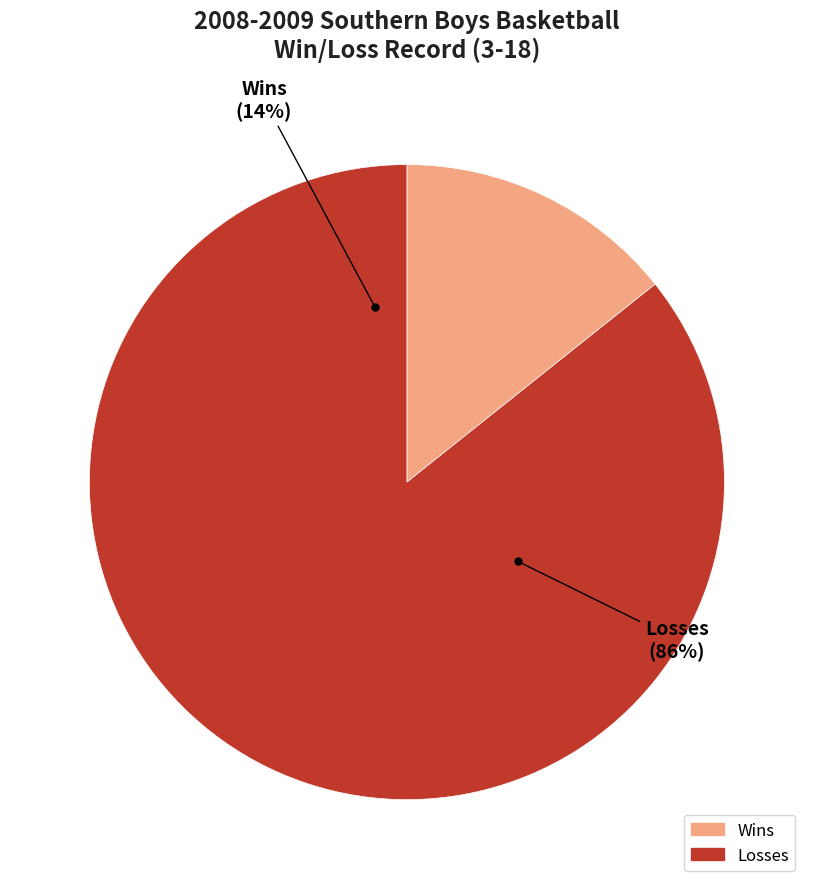

To the nearest percent, what is the difference between the Losses and Wins slice percentages?

71%